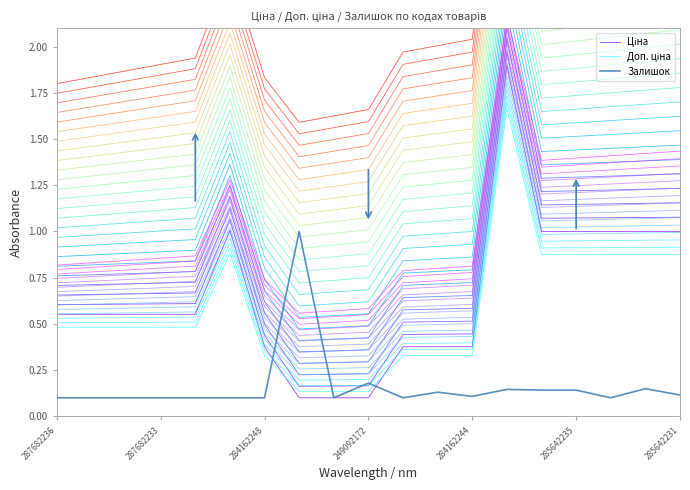

Reading left to right, extract all data points from this chart.

Ціна: 0.6	0.6	0.6	0.6	0.6	1.0	0.4	0.1	0.1	0.1	0.4	0.4	0.4	1.9	1.0	1.0	1.0	1.0	1.0
Доп. ціна: 0.5	0.5	0.5	0.5	0.5	0.9	0.3	0.1	0.1	0.1	0.3	0.3	0.3	1.7	0.9	0.9	0.9	0.9	0.9
Залишок: 0.1	0.1	0.1	0.1	0.1	0.1	0.1	1.0	0.1	0.2	0.1	0.1	0.1	0.1	0.1	0.1	0.1	0.1	0.1